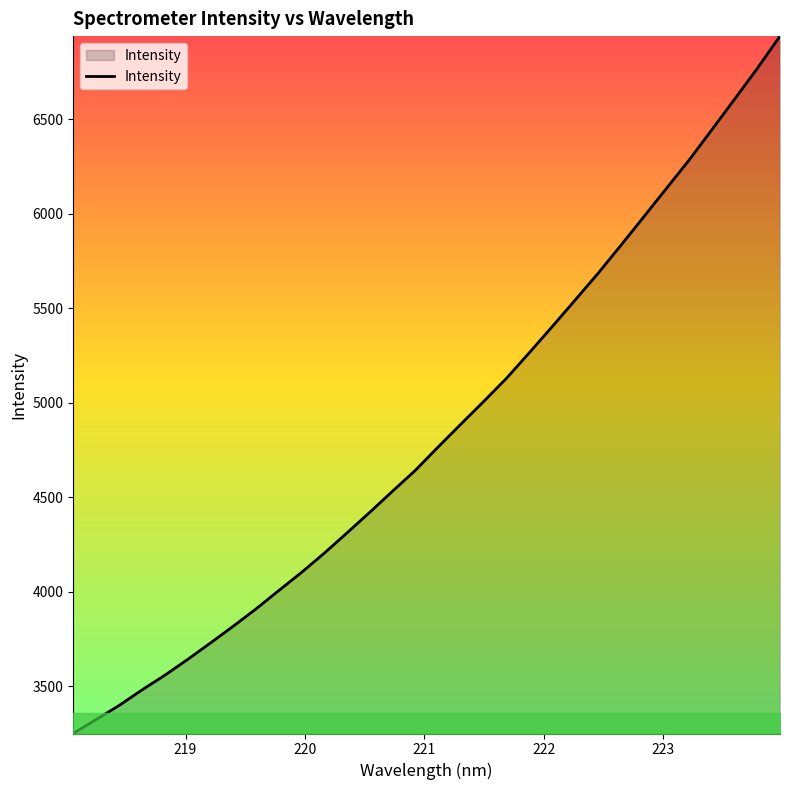

What is the minimum value shown in the chart?

3249.3